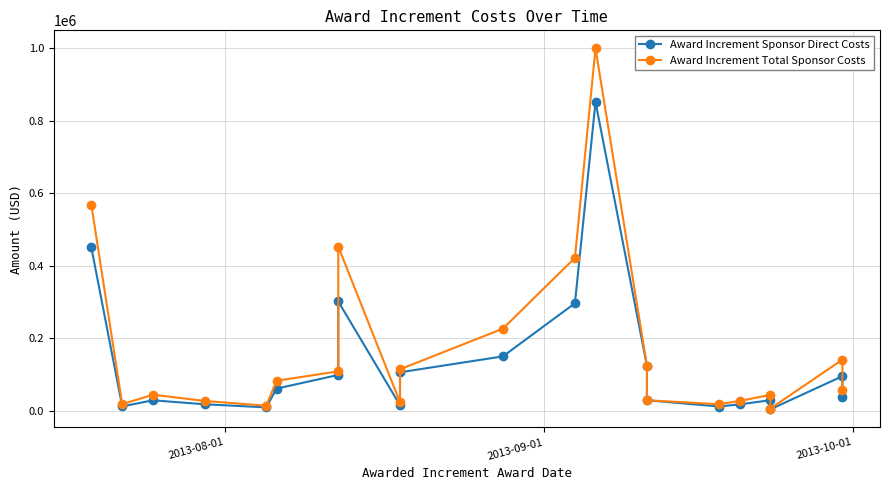

Is the value of Award Increment Sponsor Direct Costs at 17 greater than the value of Award Increment Total Sponsor Costs at 8?

Yes